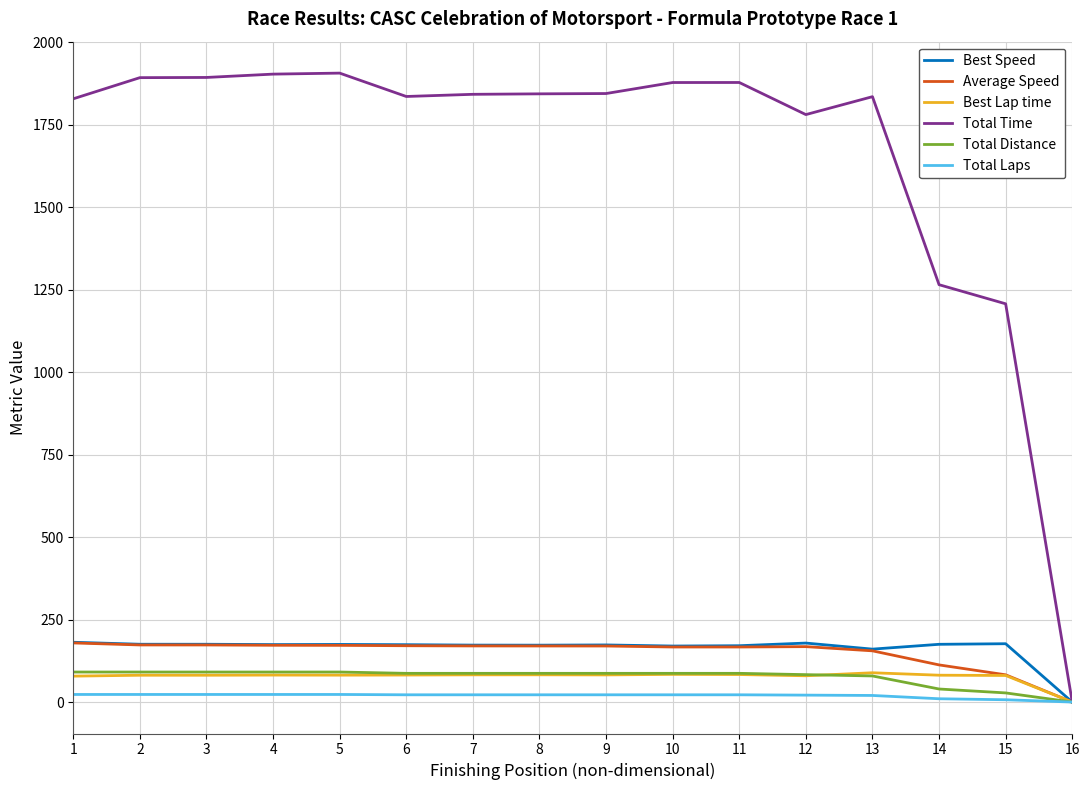

What is the highest value of the Total Distance series?

91.0